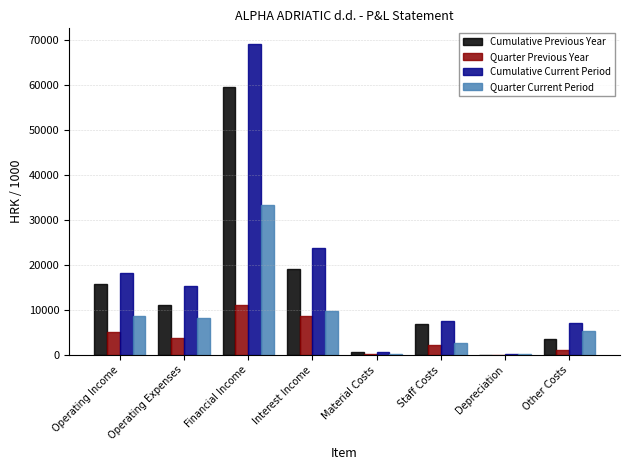

The Cumulative Current Period series shows 10704.0 at Staff Costs. True or false?

False